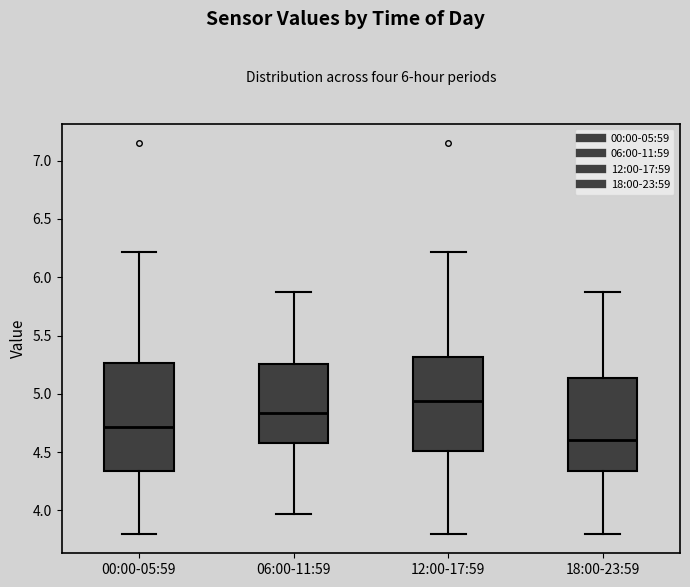

Which box's median line is the lowest?

18:00-23:59